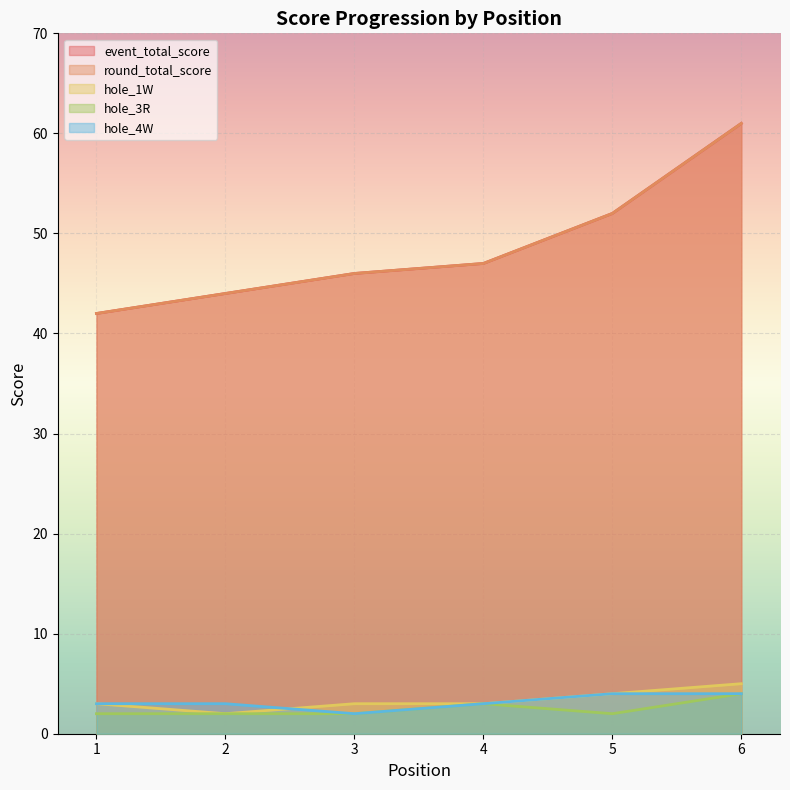

What is the value of the hole_4W point at the 1st from the left?

3